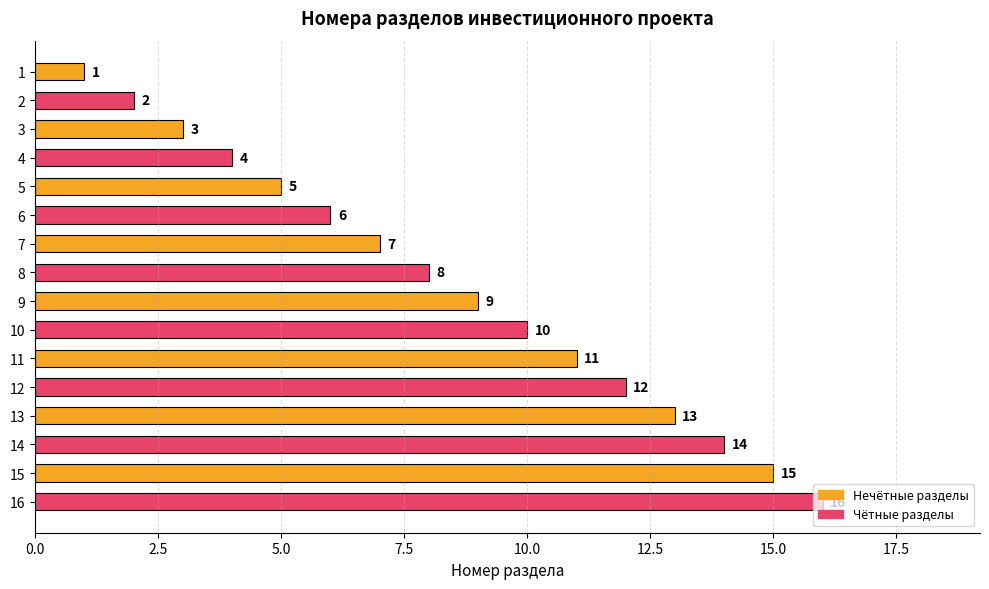

What is the sum of the values at 2 and 6?

8